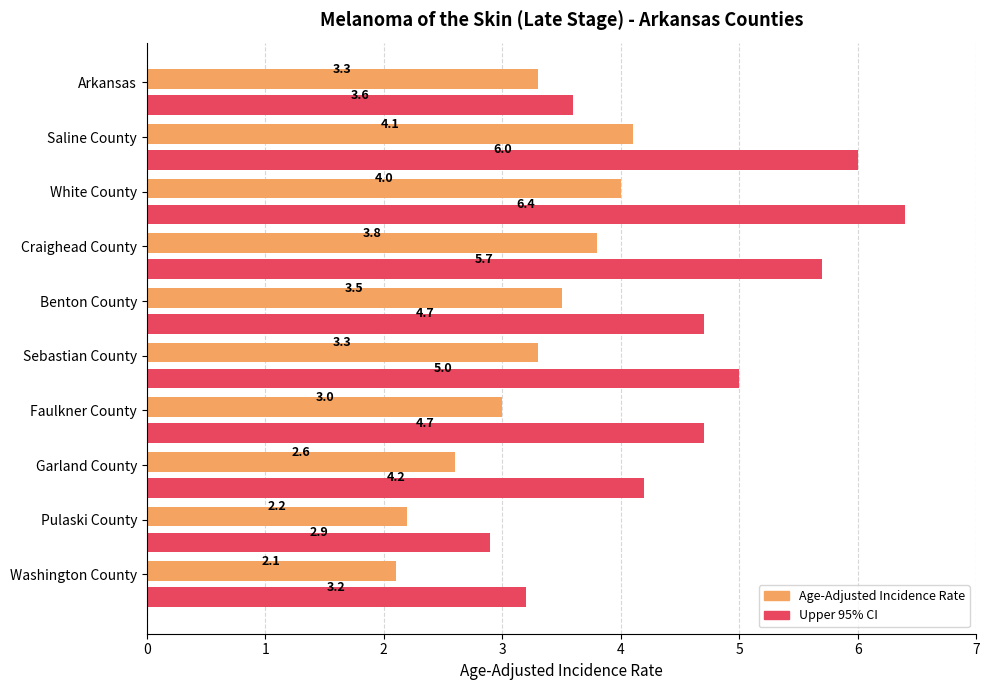

Which series has the largest total across all categories?

Upper 95% CI